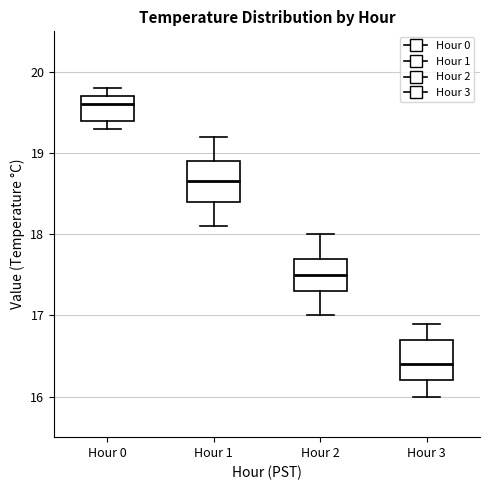

Reading left to right, transcribe this box plot: for each box, give where its median line is, the range the box spans, and where its two whiskers end, as read against the y-axis. The values are not printed on the chart, so give them approximately, as read against the axis.

Hour 0: median 19.6, box 19.4 to 19.7, whiskers 19.3 to 19.8
Hour 1: median 18.7, box 18.4 to 18.9, whiskers 18.1 to 19.2
Hour 2: median 17.5, box 17.3 to 17.7, whiskers 17.0 to 18.0
Hour 3: median 16.4, box 16.2 to 16.7, whiskers 16.0 to 16.9